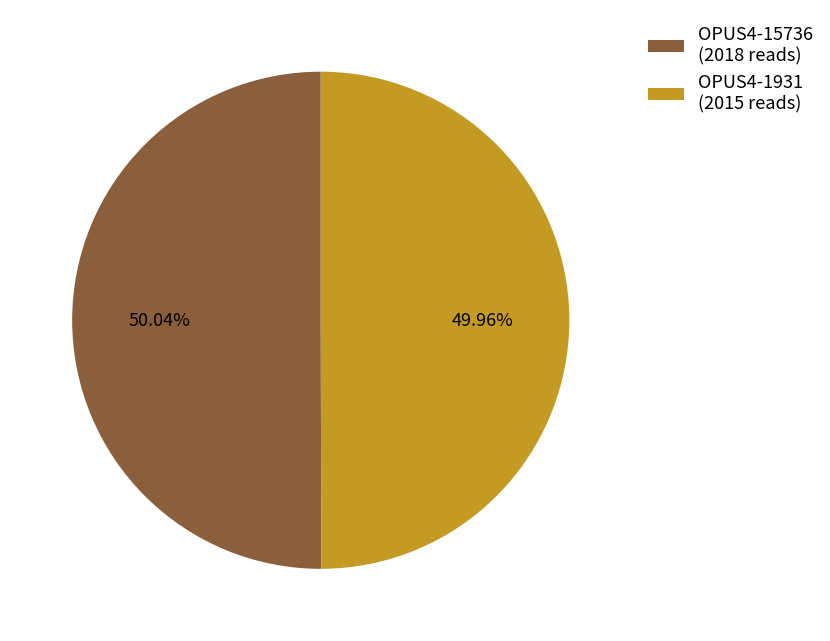

Count the number of slices in the pie.

2